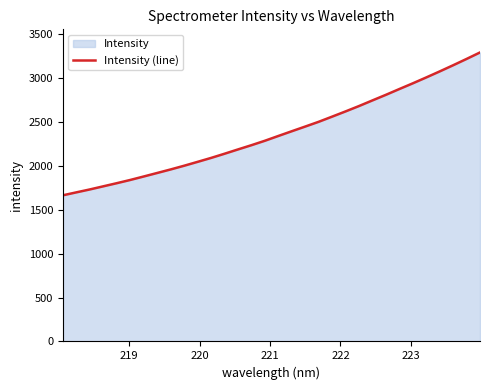

What is the greatest value displayed?

3289.2